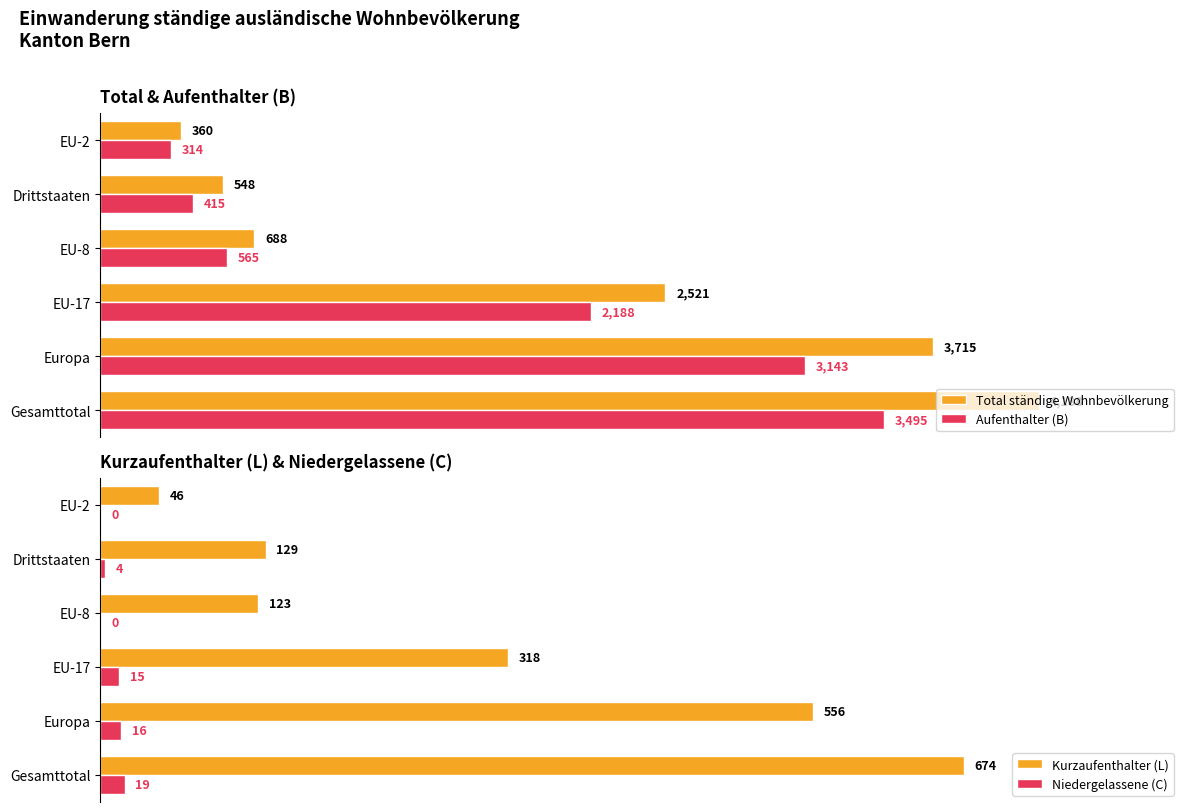

List the labels in order of Total ständige Wohnbevölkerung value, largest first.

Gesamttotal, Europa, EU-17, EU-8, Drittstaaten, EU-2